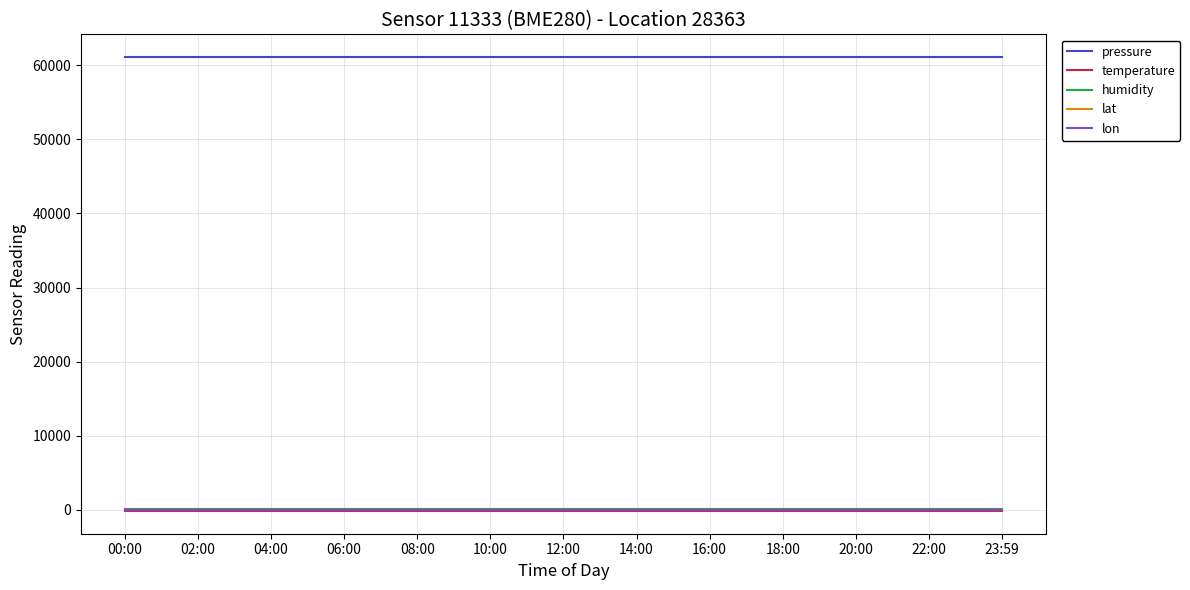

True or false: temperature and lon intersect in this chart.

False